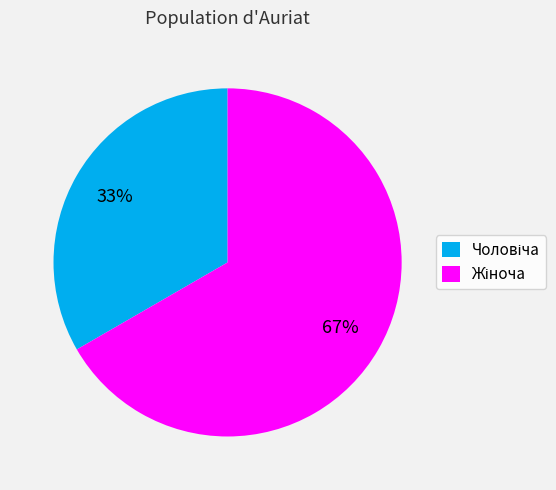

To the nearest percent, what is the average slice percentage?

50%